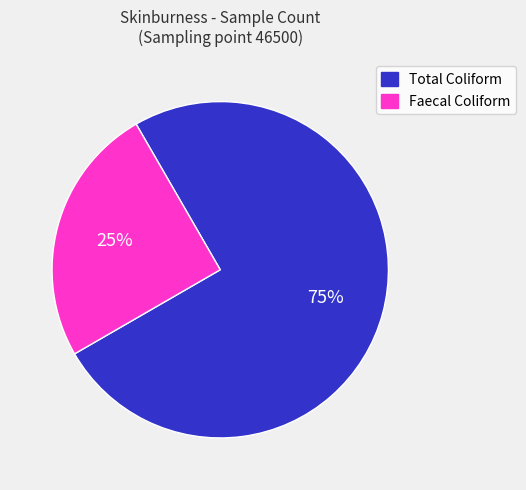

Count the number of slices in the pie.

2